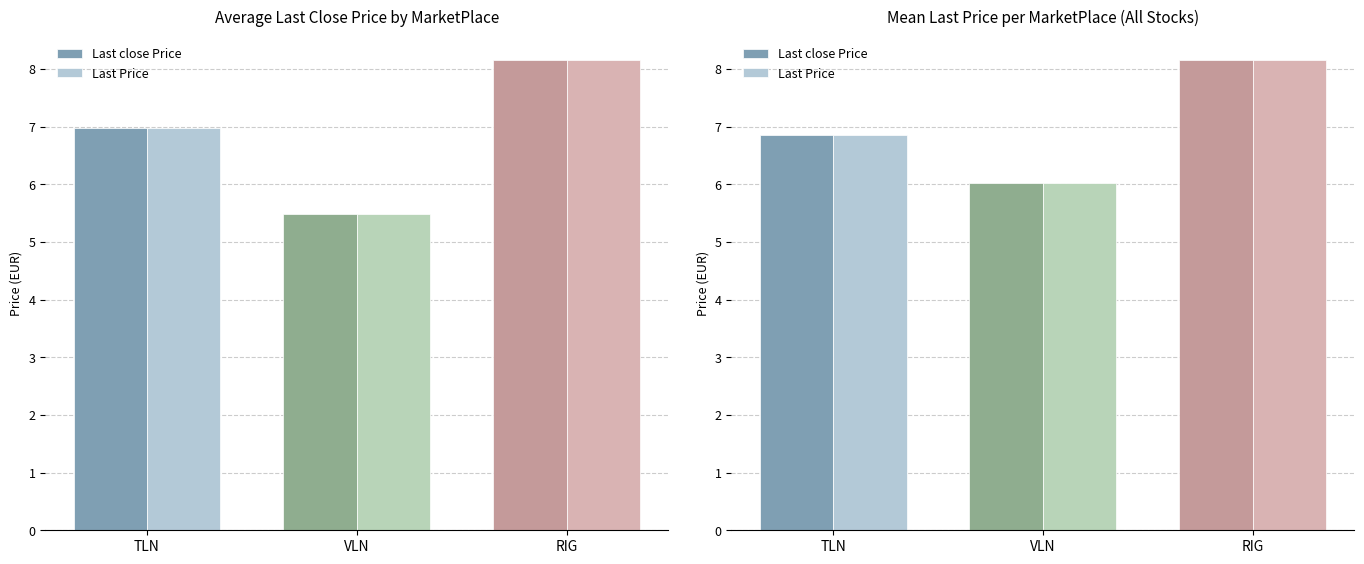

What is the value of the Last close Price bar at the 3rd from the left?

8.2